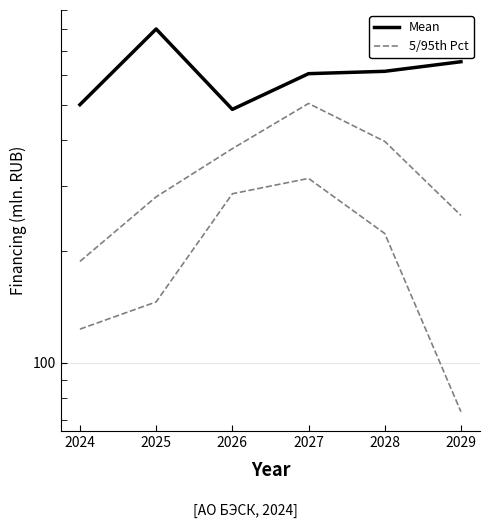

What is the spread (max minus min) of values at 2029?

402.4